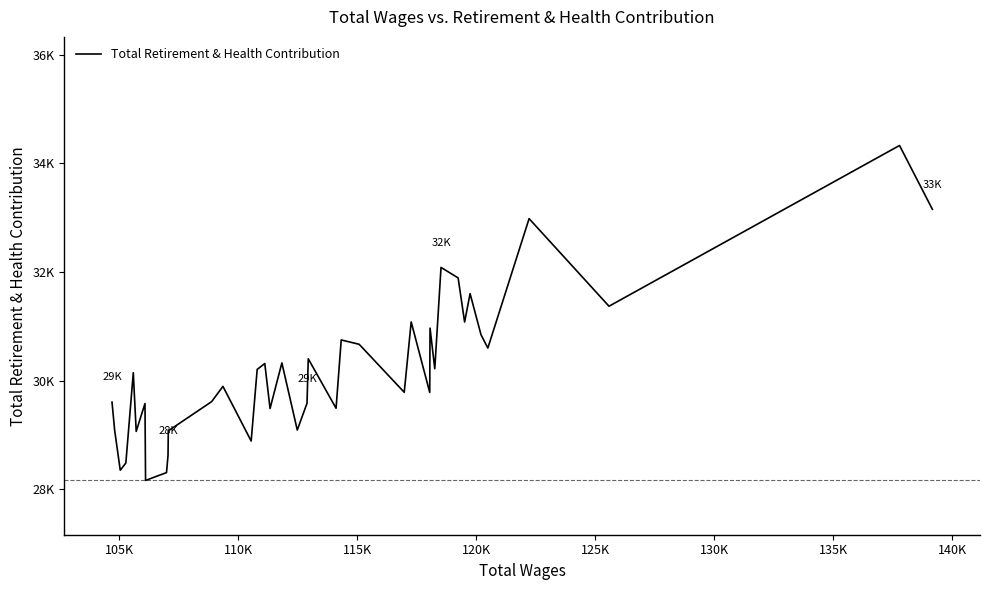

Reading left to right, extract all data points from this chart.

29602	29080	28348	28480	30143	29063	29576	28160	28230	28304	28617	29073	29611	29892	28885	30204	30313	29484	30324	29088	29581	30400	29489	30747	30667	29783	31079	29781	30965	30216	32083	31889	31077	31600	30843	30598	32981	31368	34328	33153